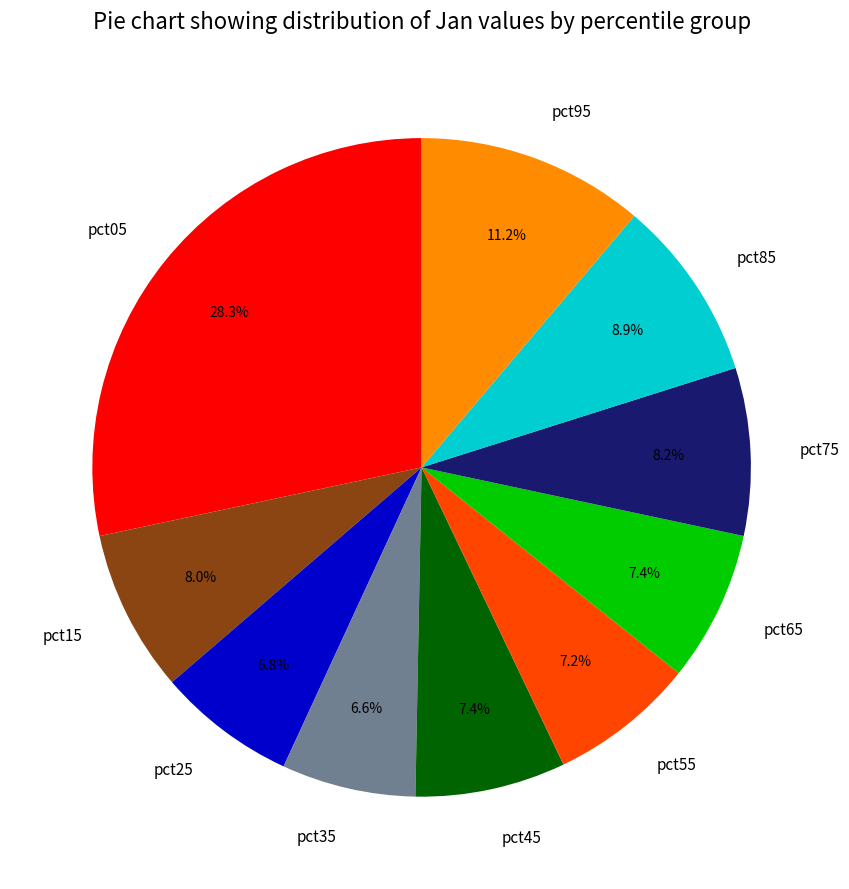

To the nearest percent, what percentage of the pie is pct35?

7%